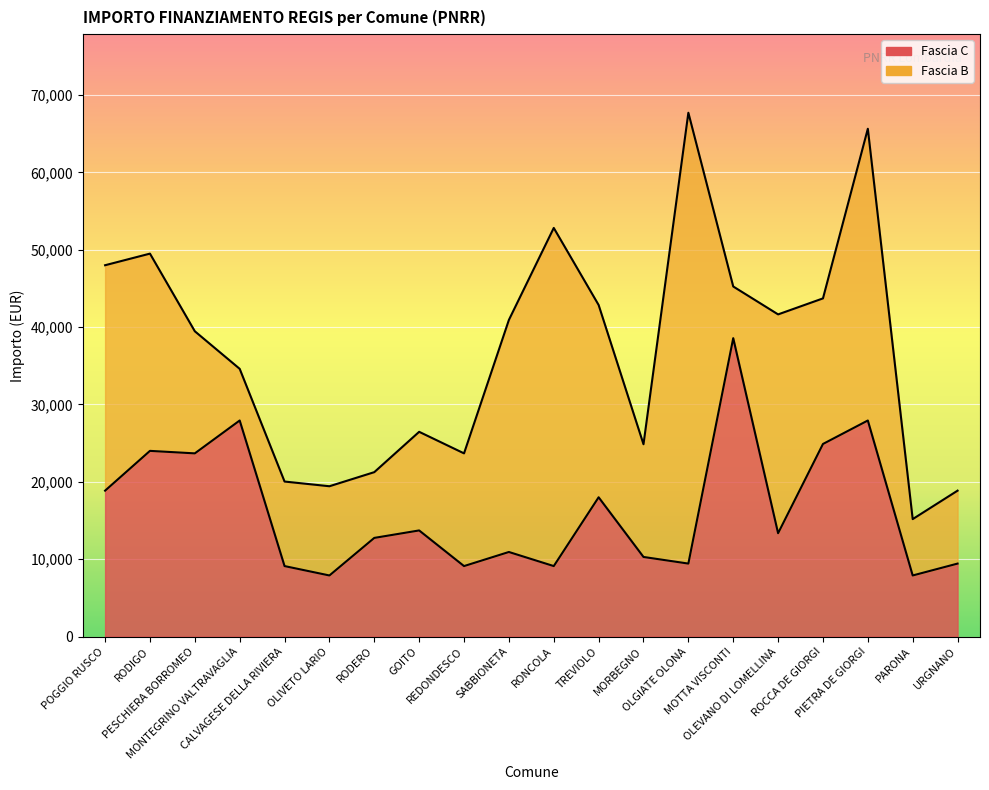

Where does the data first go above 13354?

POGGIO RUSCO